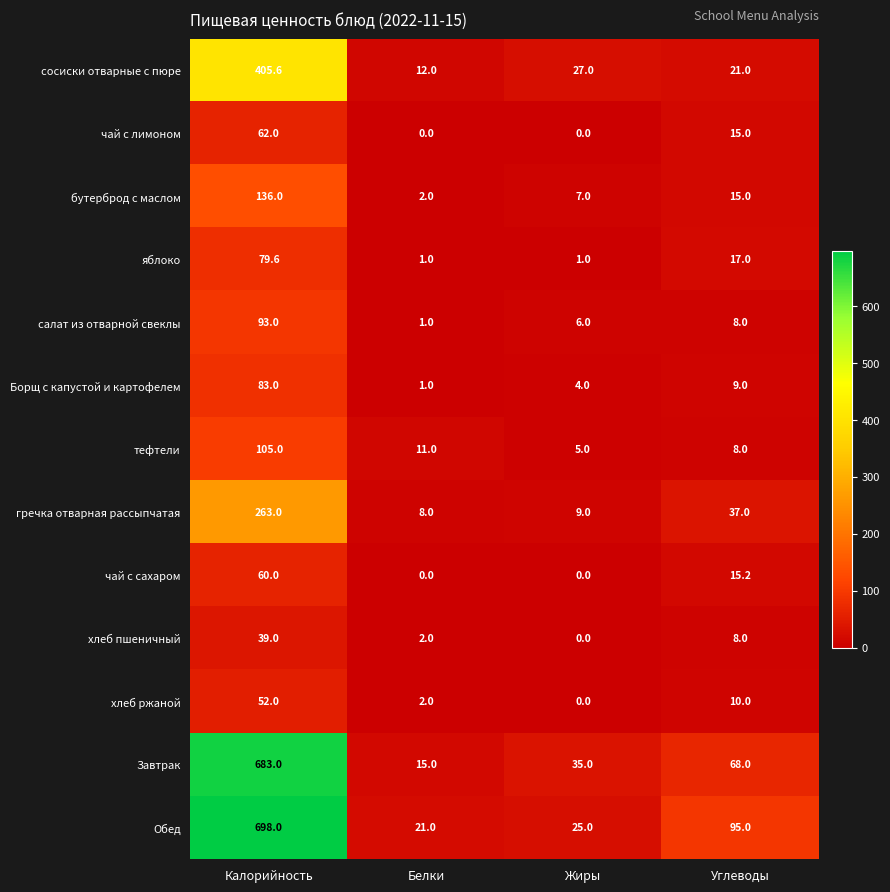

What is the maximum value shown in the chart?

698.0